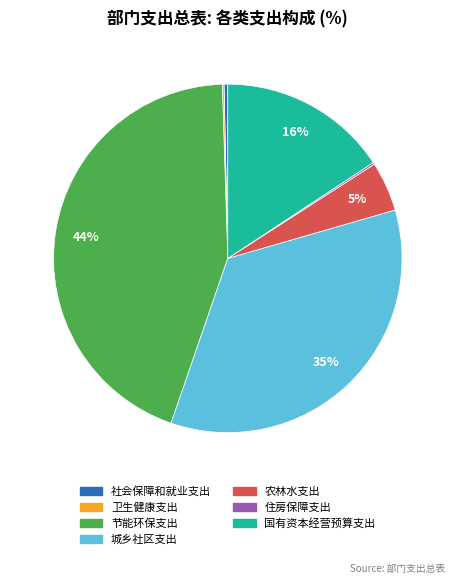

What is the ratio of the value at 国有资本经营预算支出 to the value at 城乡社区支出?

0.5